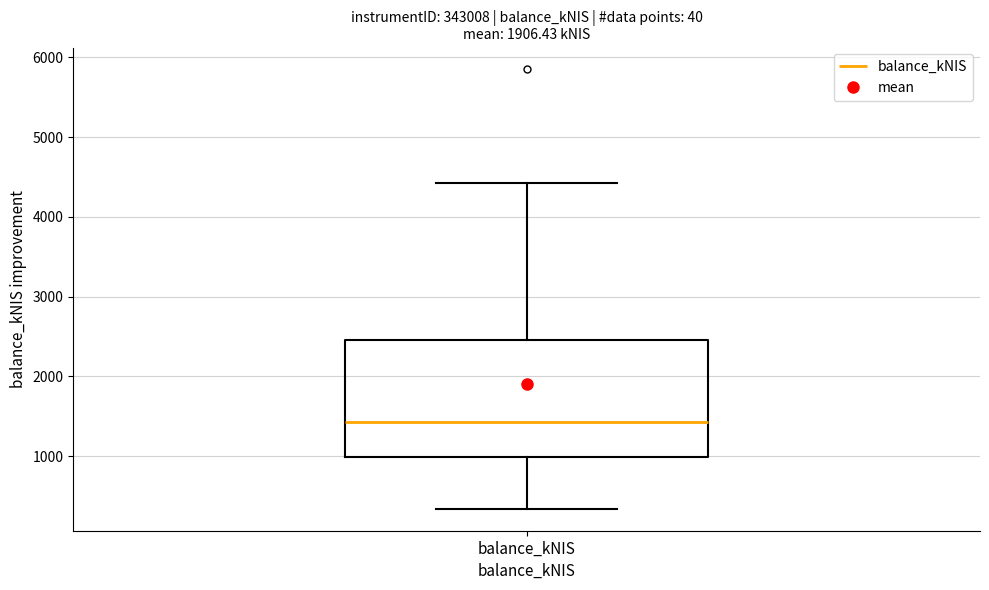

Where does the median line of the box for balance_kNIS sit on the y-axis? The values are not printed on the chart, so give them approximately, as read against the axis.

1400